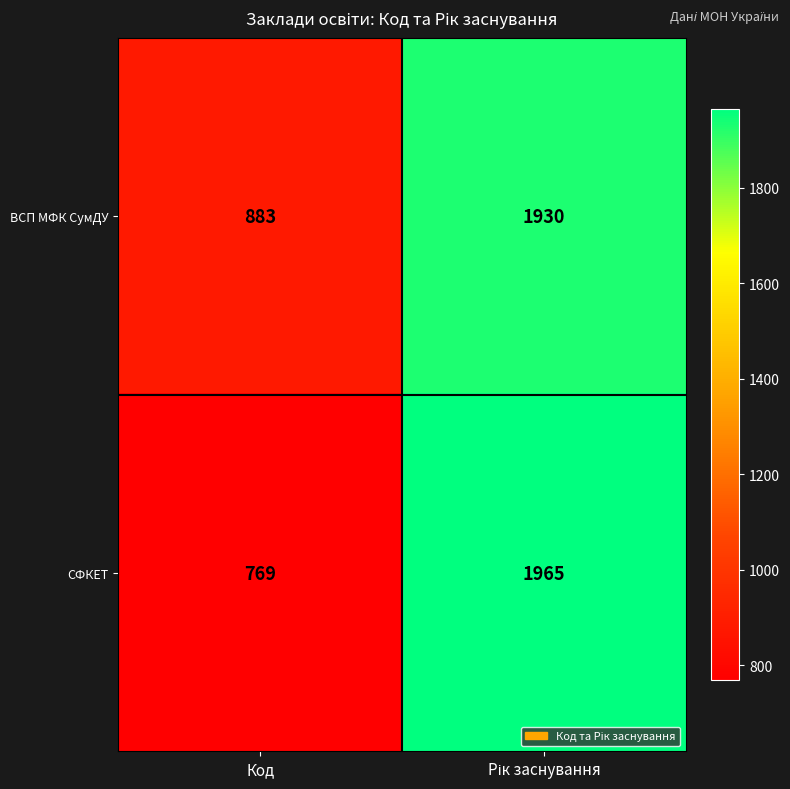

What is the sum of all СФКЕТ values?

2734